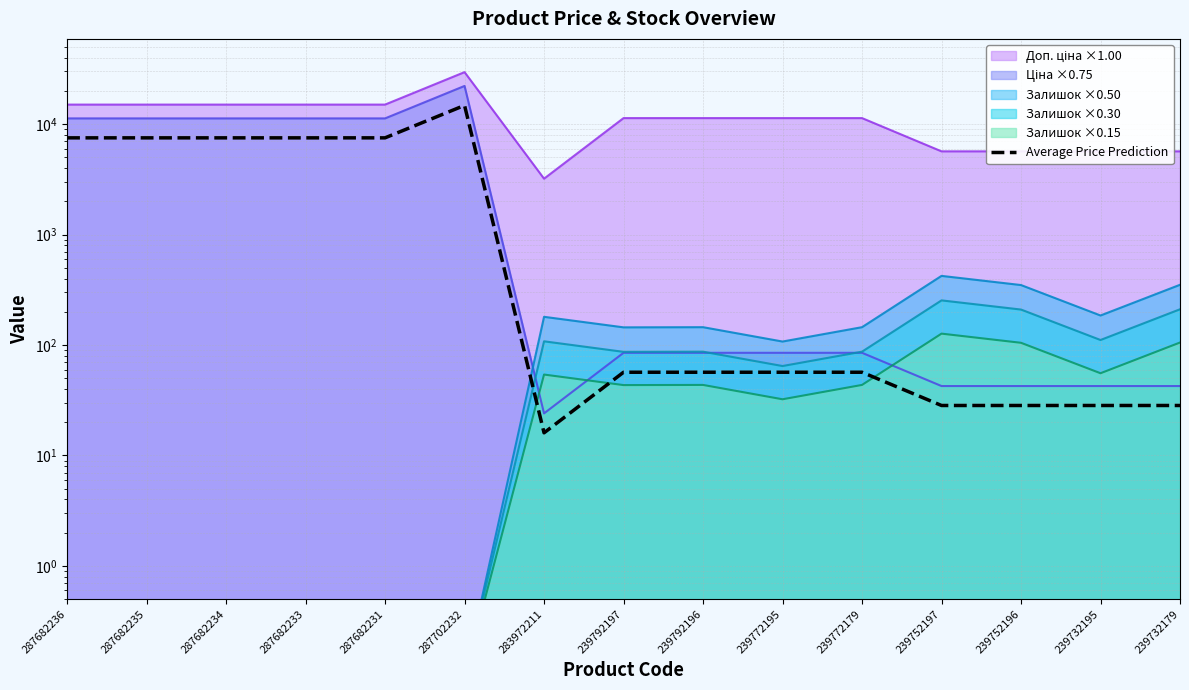

How many lines are shown in the chart?

1